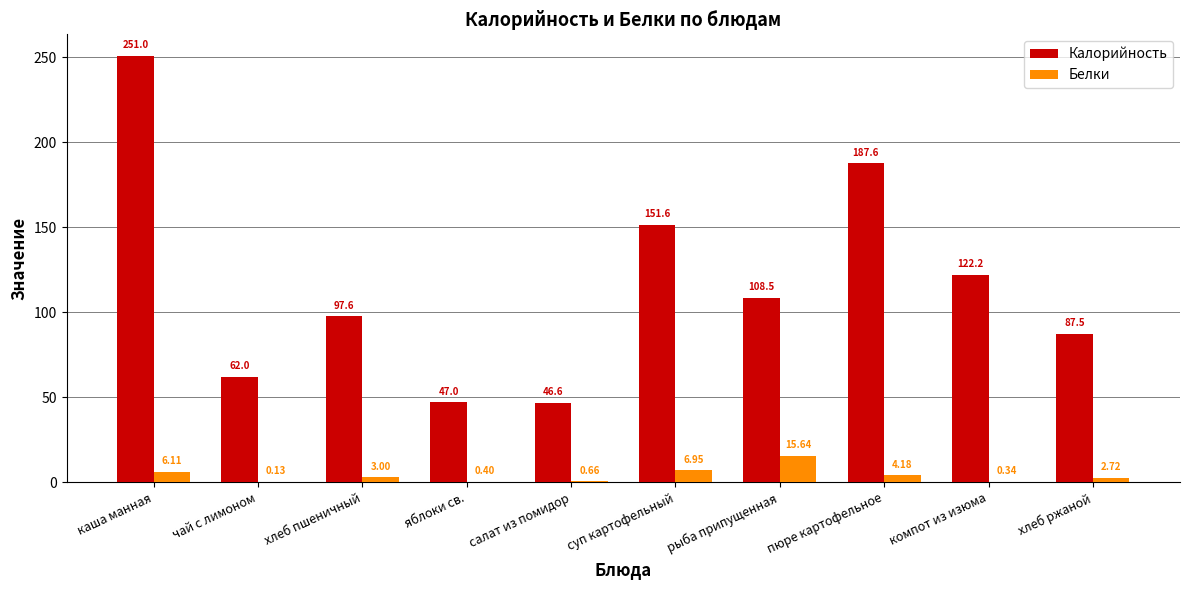

What is the total value across all series at хлеб ржаной?

90.2